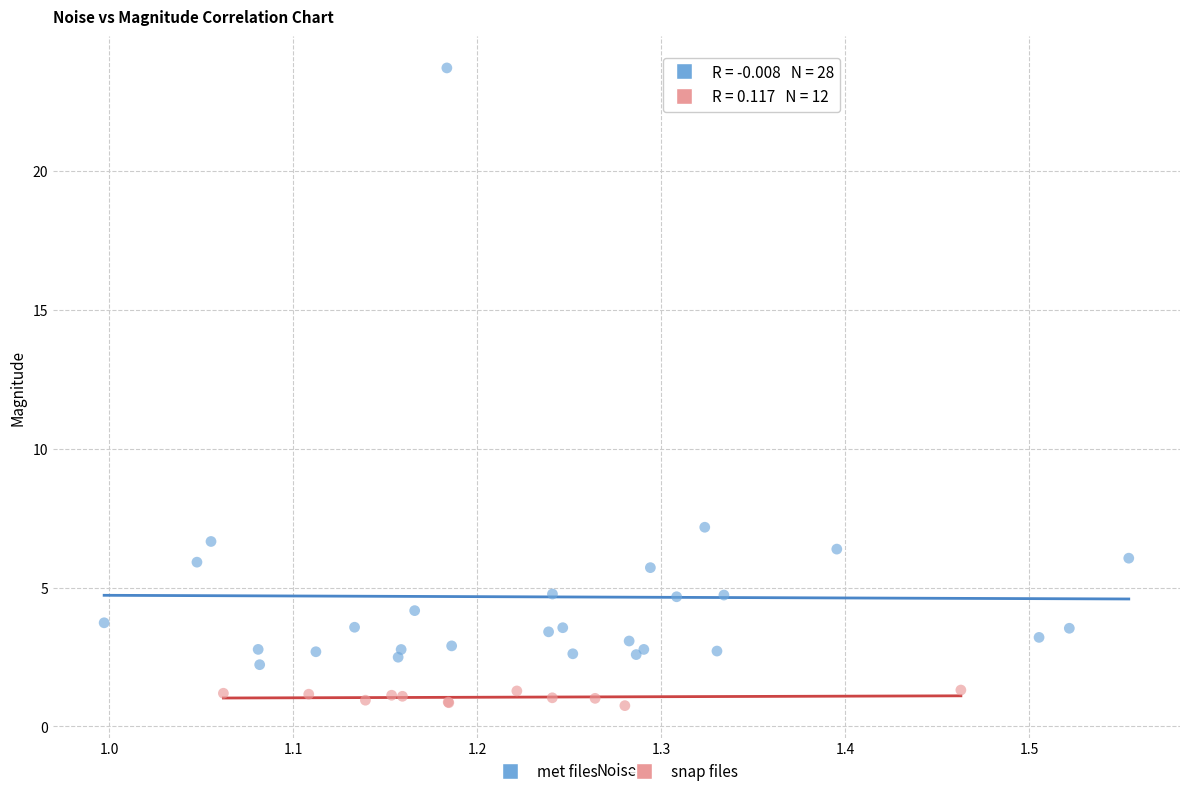

Which series contains the lowest Y value?

snap files